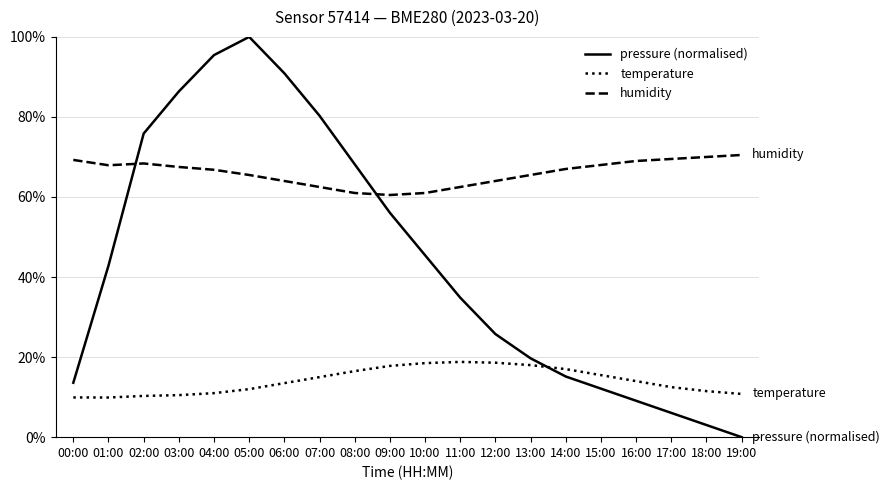

Which label corresponds to the largest value in the chart?

05:00